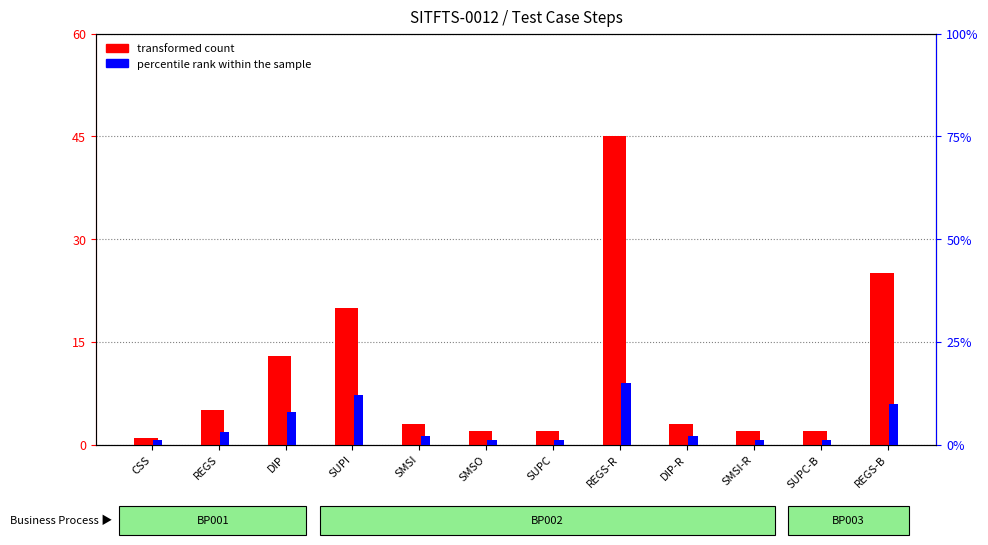

List the series in order of their overall mean, lowest first.

percentile rank within the sample, transformed count